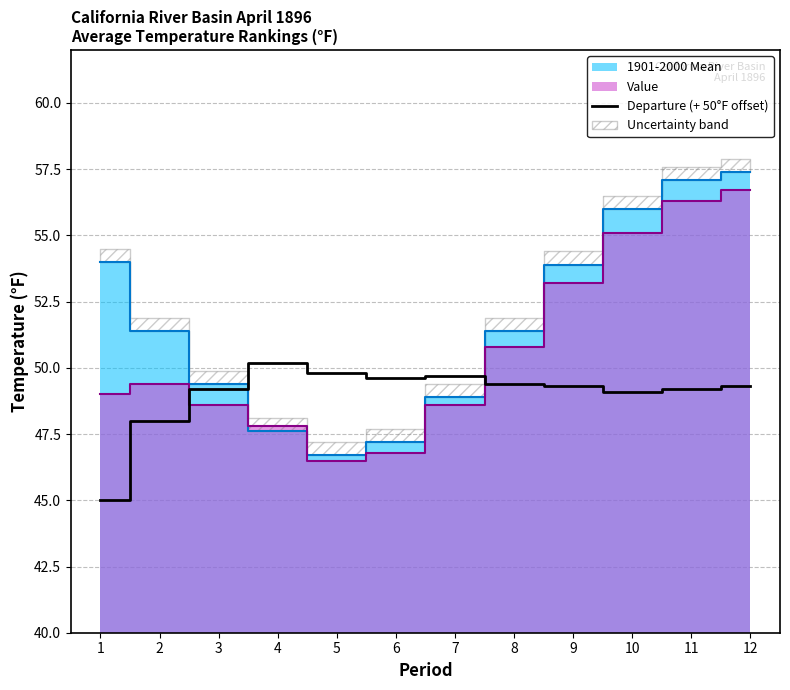

True or false: the data has more than 2 interior local peaks.

False